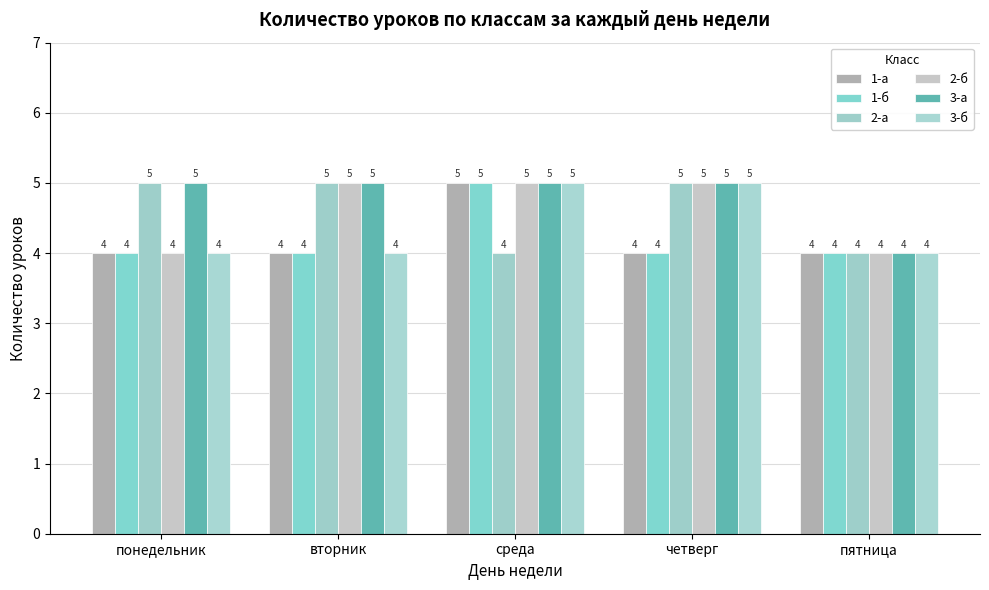

At which label is 2-а closest to 4?

среда